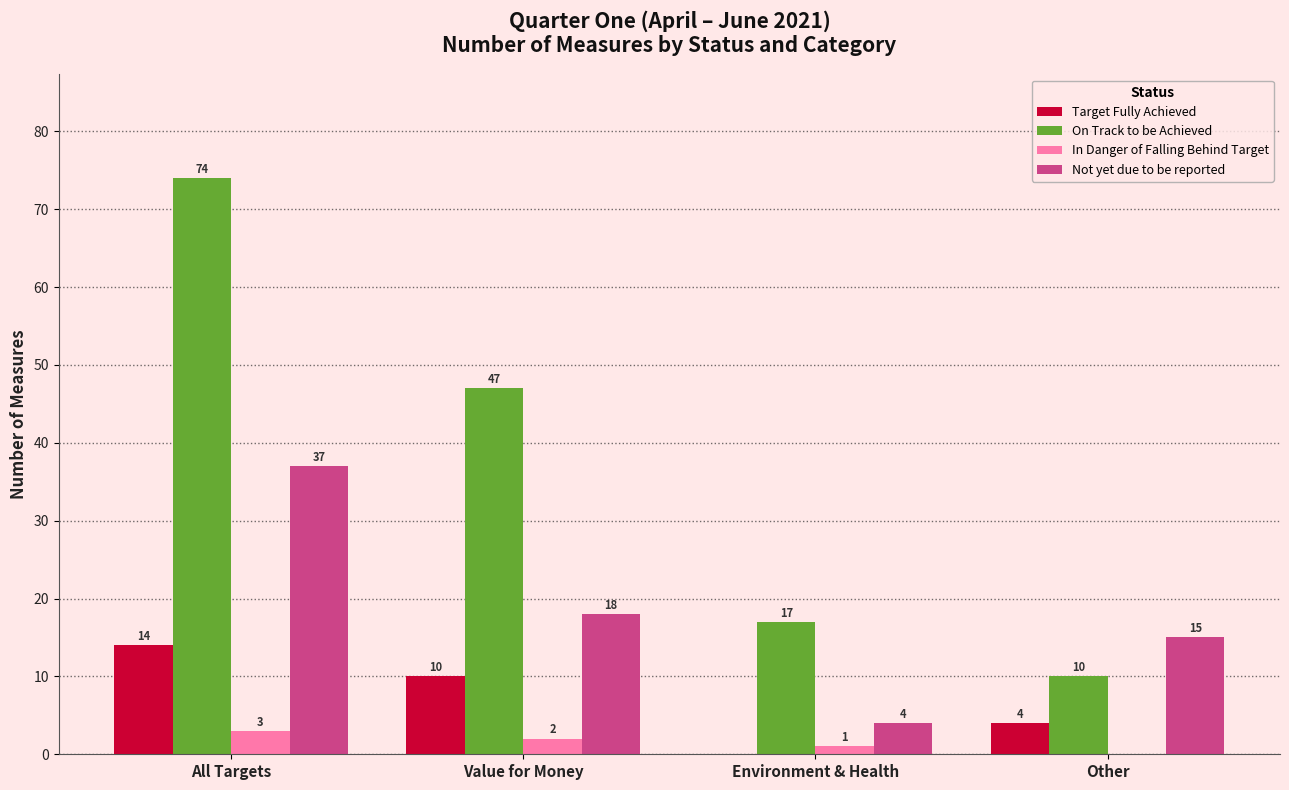

True or false: Not yet due to be reported has a value of 54 at All Targets.

False